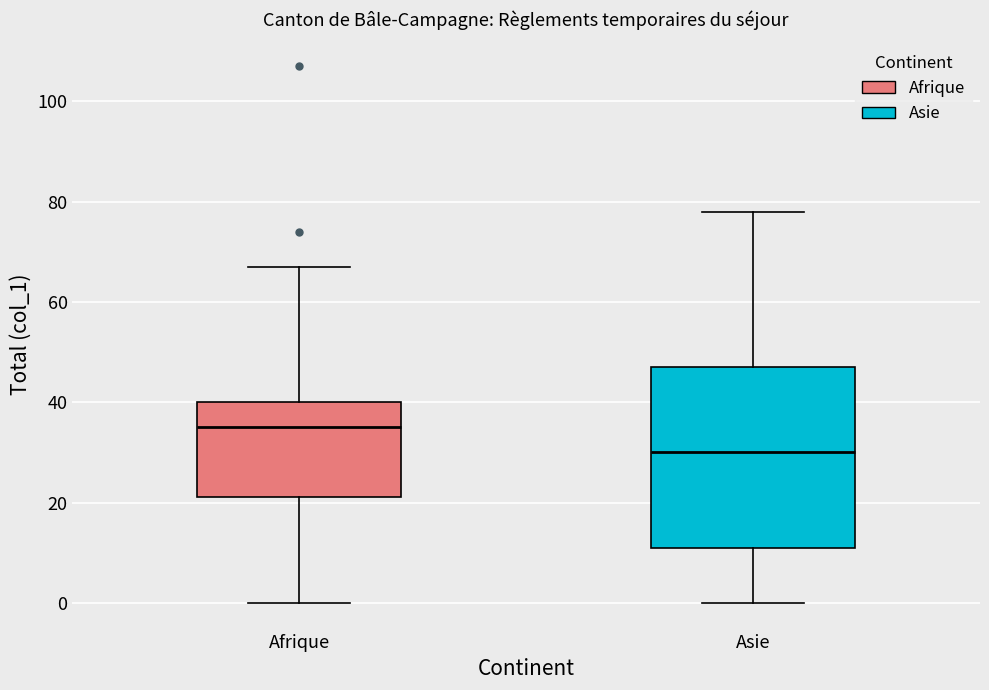

Reading left to right, read every box against the y-axis: the position of its median line, the range the box covers, and the ends of its whiskers. The values are not printed on the chart, so give them approximately, as read against the axis.

Afrique: median 36, box 22 to 40, whiskers 0 to 68
Asie: median 30, box 12 to 48, whiskers 0 to 78